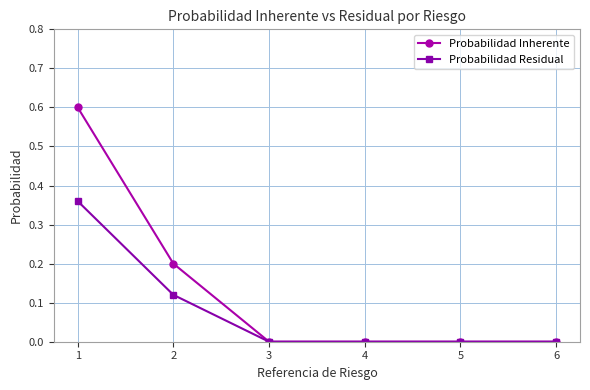

Which series has the largest range (max minus min)?

Probabilidad Inherente